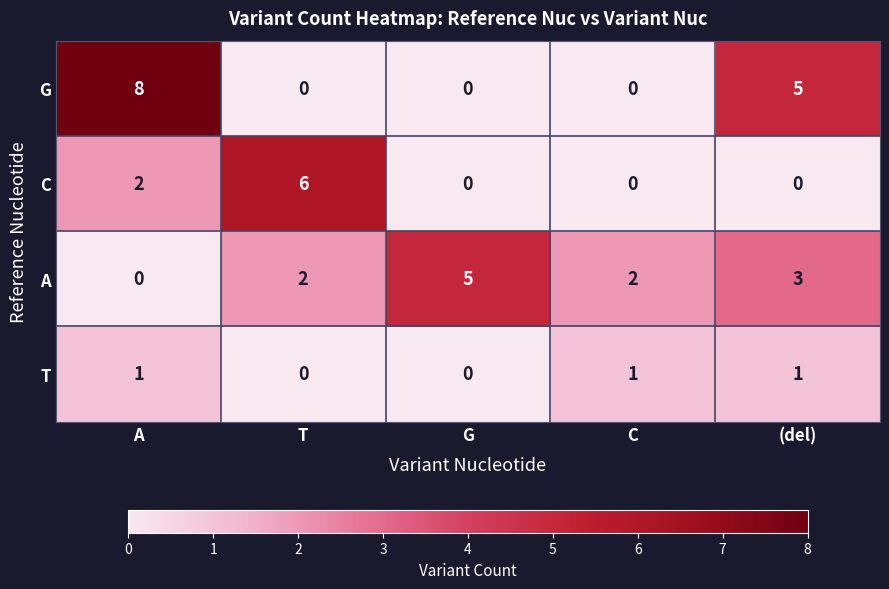

What is the difference between the maximum and minimum values in the A series?

5